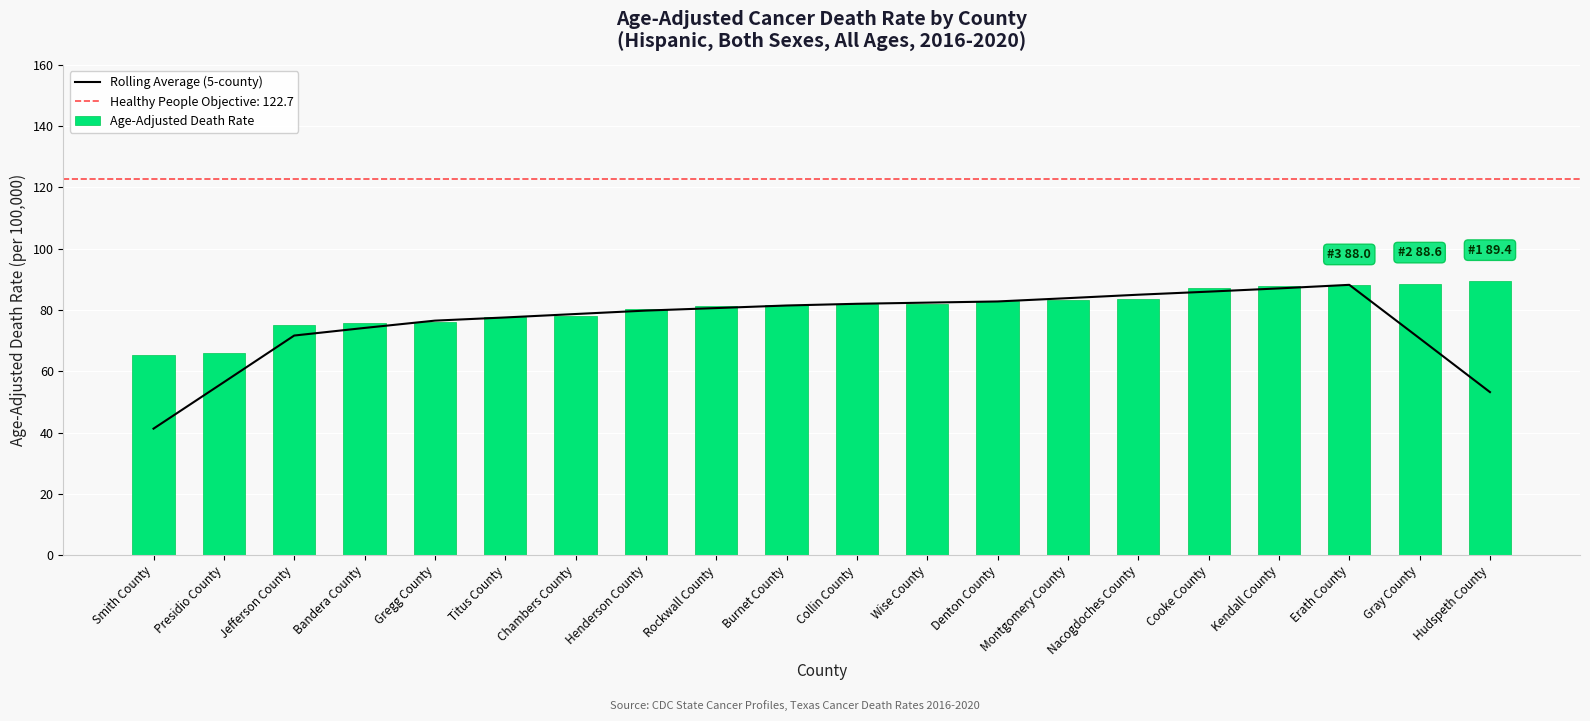

What is the value of the Age-Adjusted Death Rate bar at the 14th from the left?

83.3